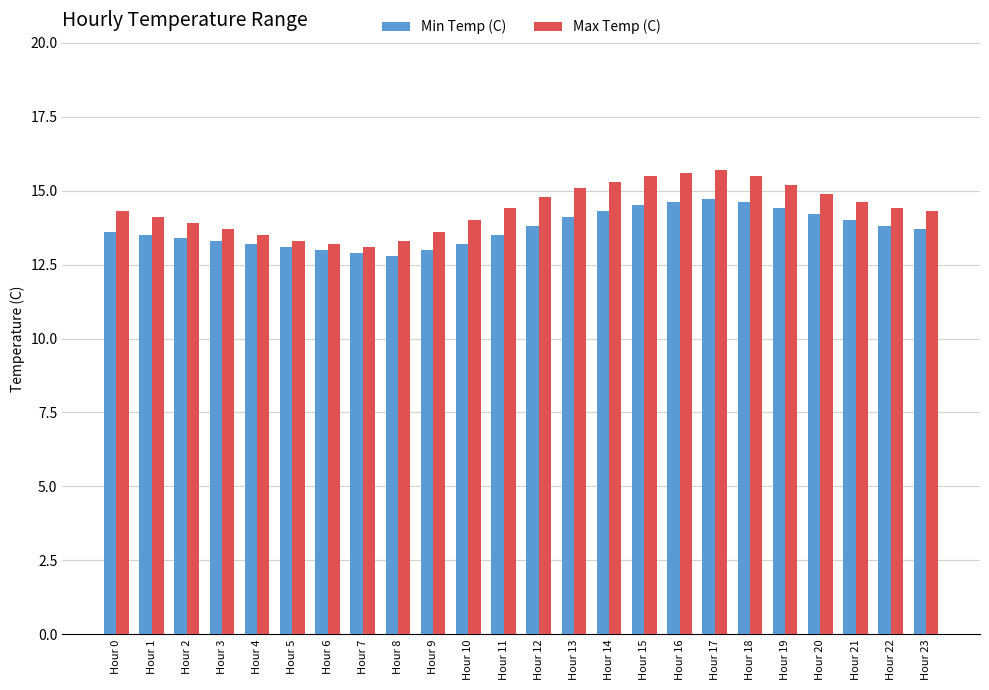

Count the number of categories in the chart.

24